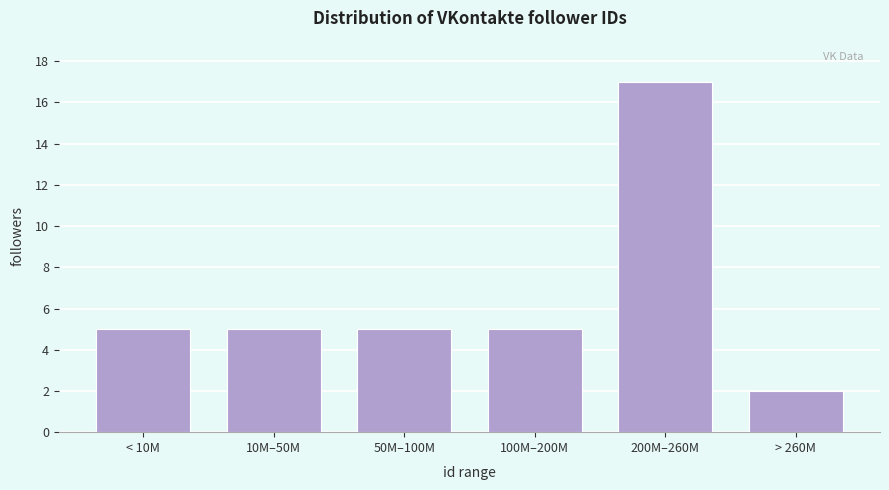

Reading left to right, list all the values displayed in this chart.

< 10M=5	10M–50M=5	50M–100M=5	100M–200M=5	200M–260M=17	> 260M=2